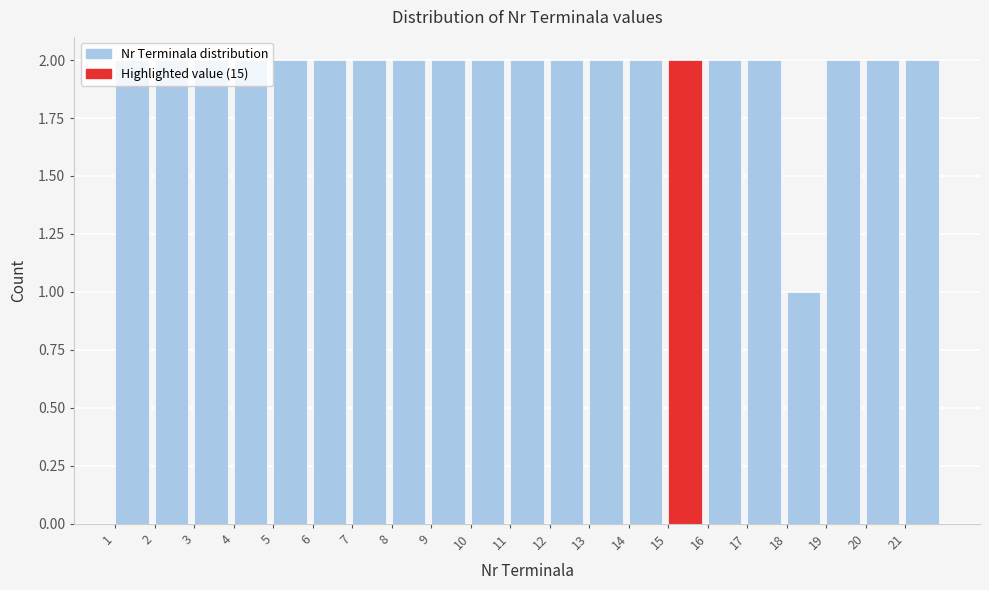

Reading left to right, transcribe this chart: for each bar, give the range it covers on the x-axis and its height. The values are not printed on the chart, so give them approximately, as read against the axis.

1 to 2: 2
2 to 3: 2
3 to 4: 2
4 to 5: 2
5 to 6: 2
6 to 7: 2
7 to 8: 2
8 to 9: 2
9 to 10: 2
10 to 11: 2
11 to 12: 2
12 to 13: 2
13 to 14: 2
14 to 15: 2
15 to 16: 2
16 to 17: 2
17 to 18: 2
18 to 19: 1
19 to 20: 2
20 to 21: 2
21 to 22: 2